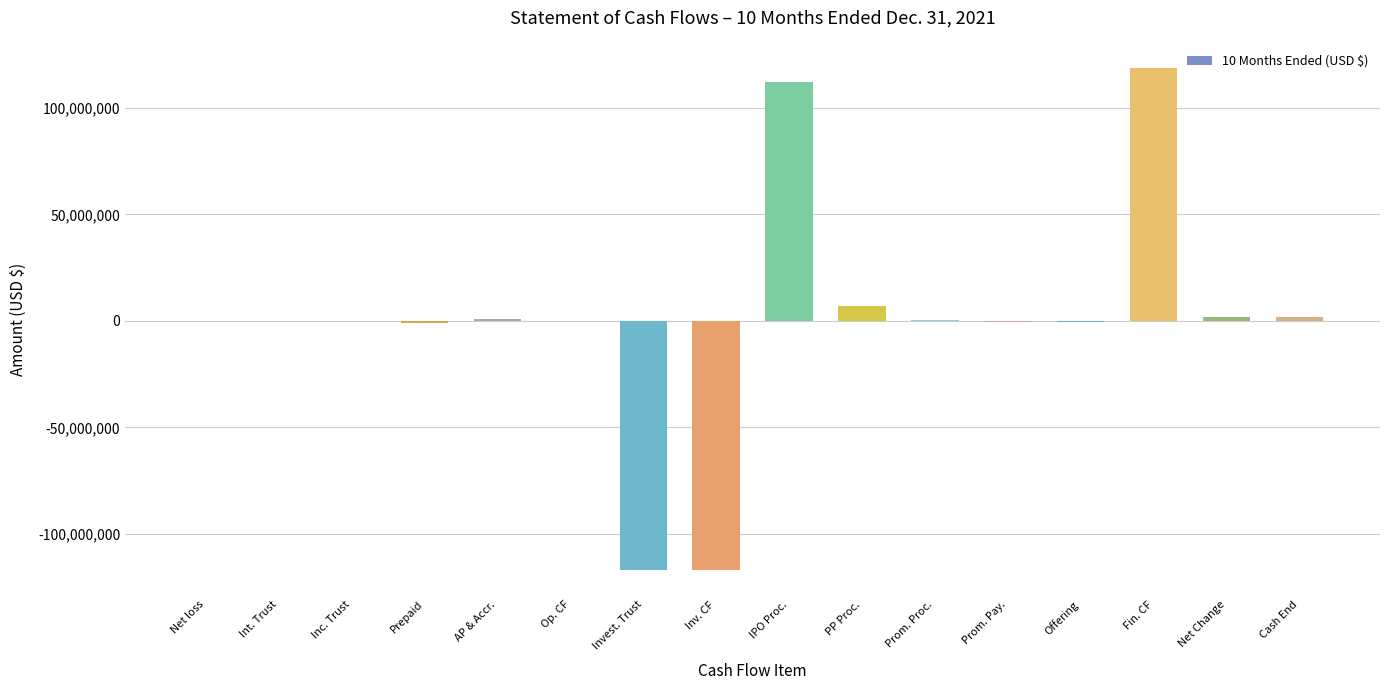

What is the change in value from Net loss to Cash End?

+1879214